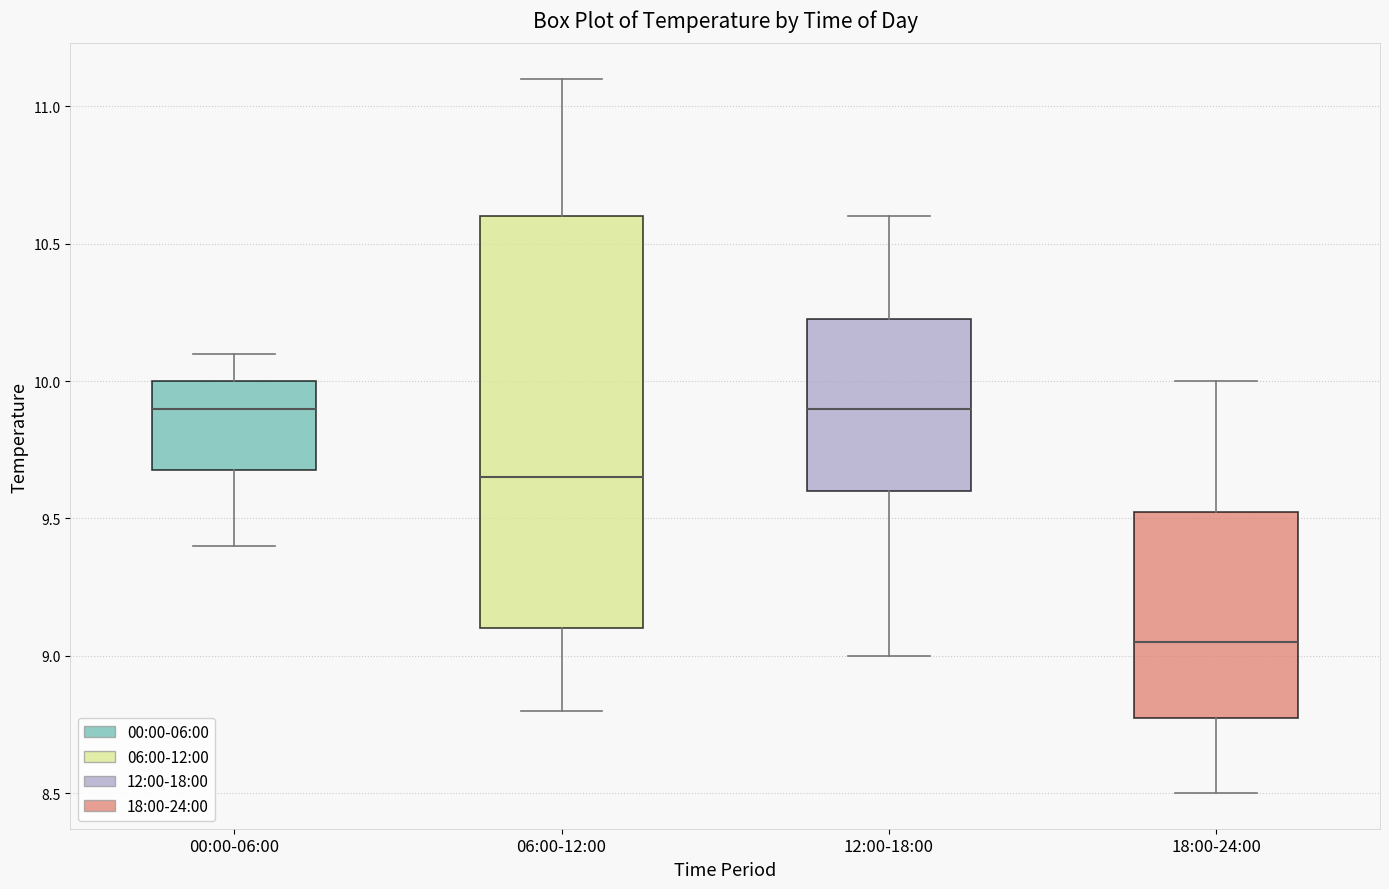

Comparing the boxes themselves (not the whiskers), which one is the tallest?

06:00-12:00